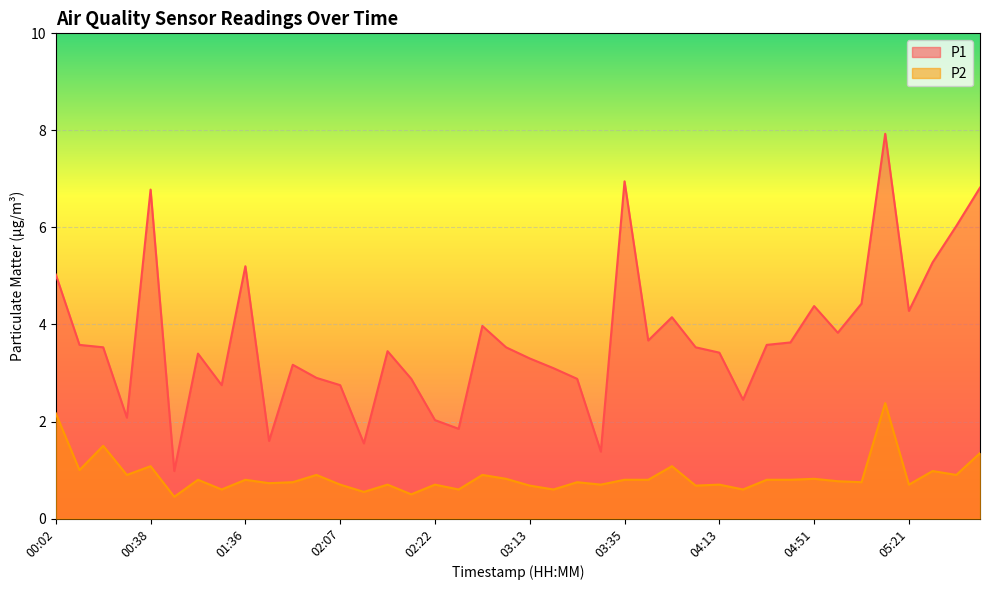

Where is the first local maximum for P2?

00:14